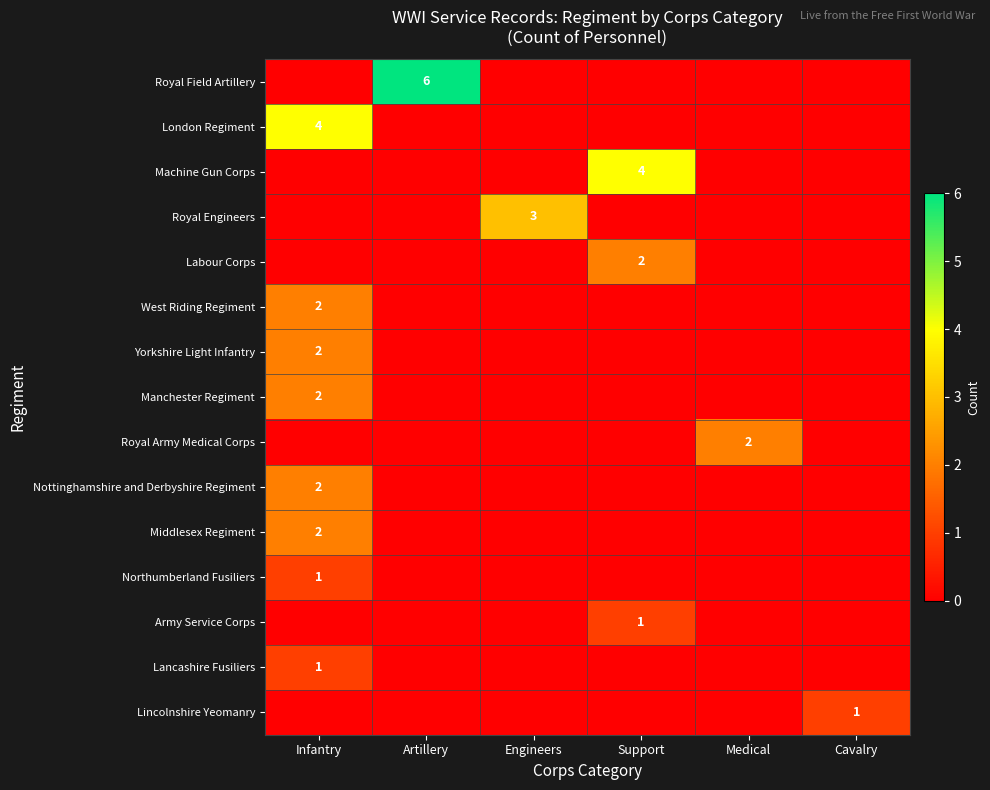

The Nottinghamshire and Derbyshire Regiment series shows 2 at Infantry. True or false?

True